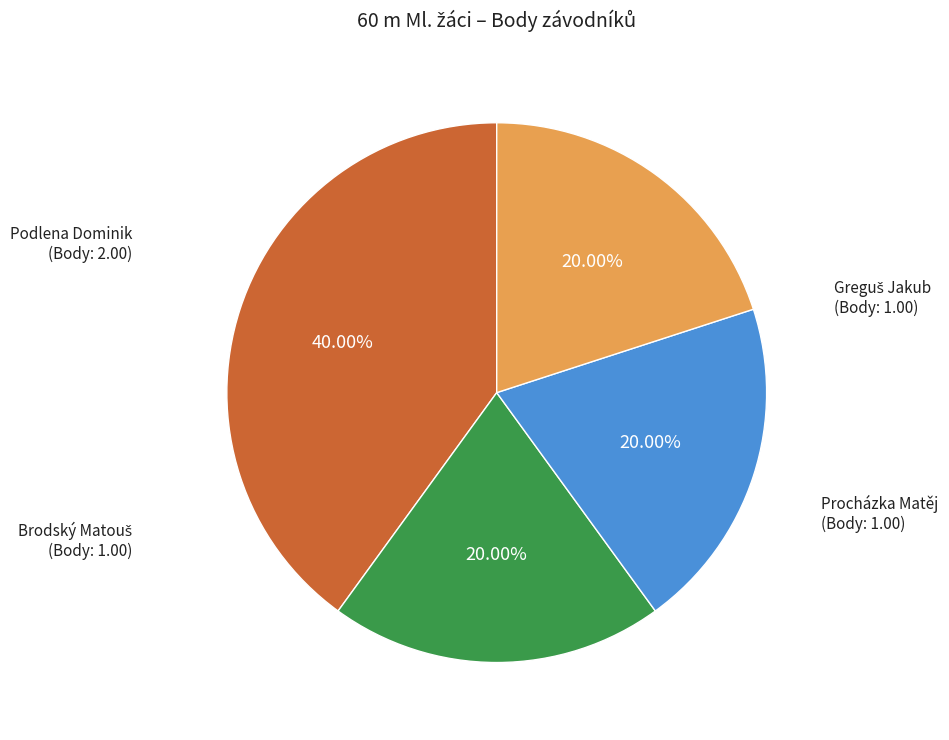

To the nearest percent, what is the average slice percentage?

25%